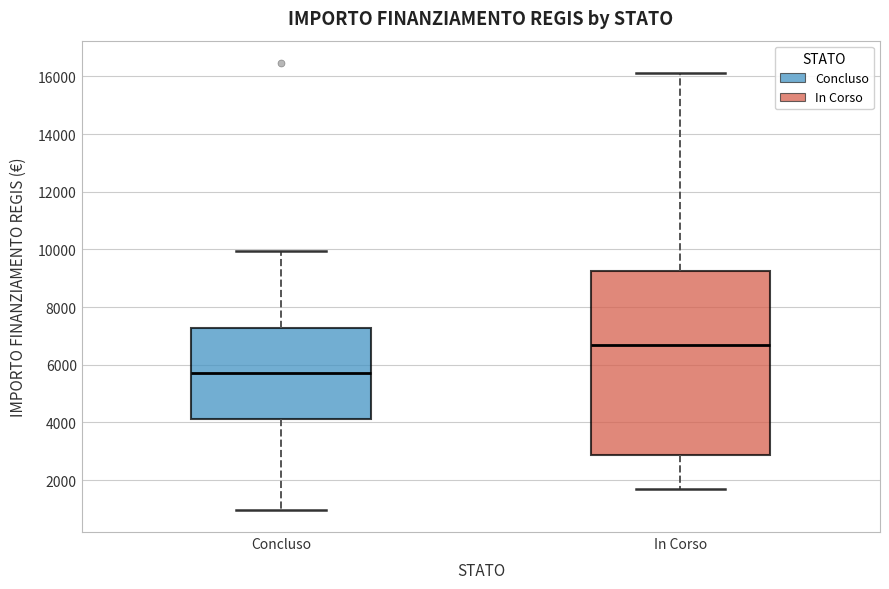

Where is the upper edge of the box for In Corso on the y-axis? The values are not printed on the chart, so give them approximately, as read against the axis.

9200